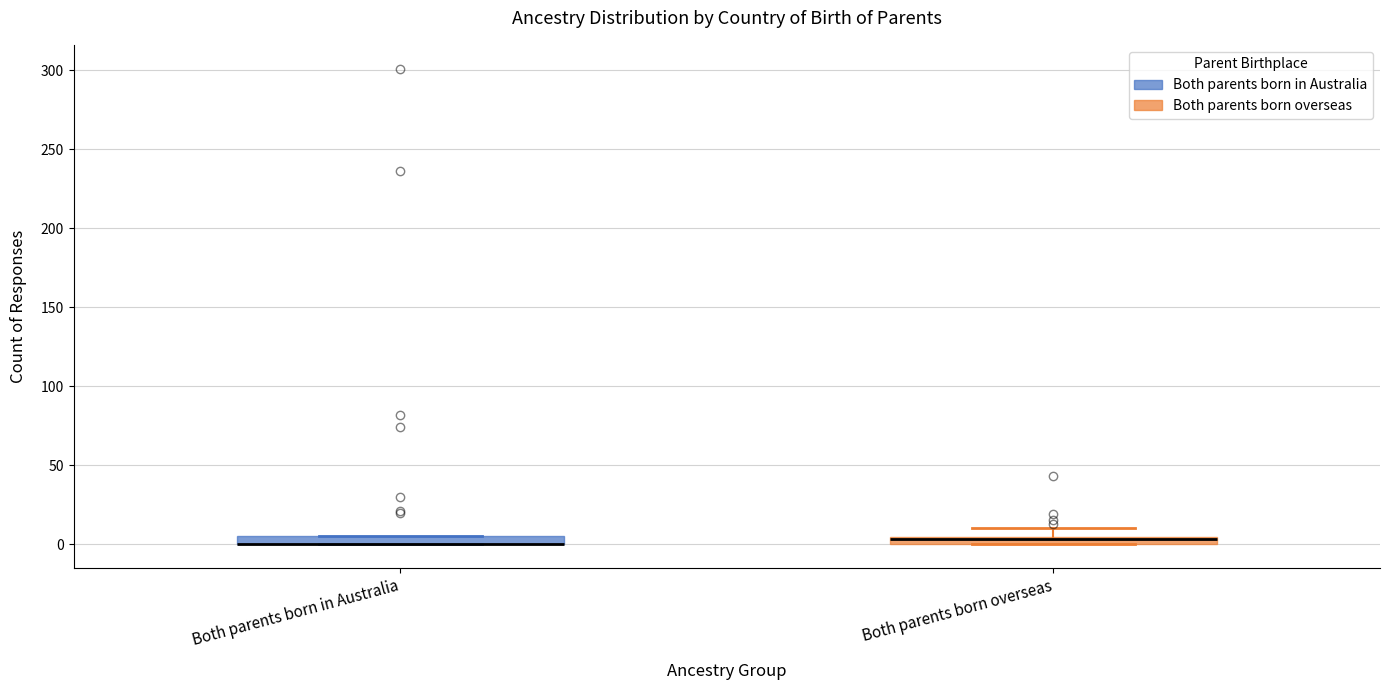

Where is the lower edge of the box for Both parents born overseas on the y-axis? The values are not printed on the chart, so give them approximately, as read against the axis.

0